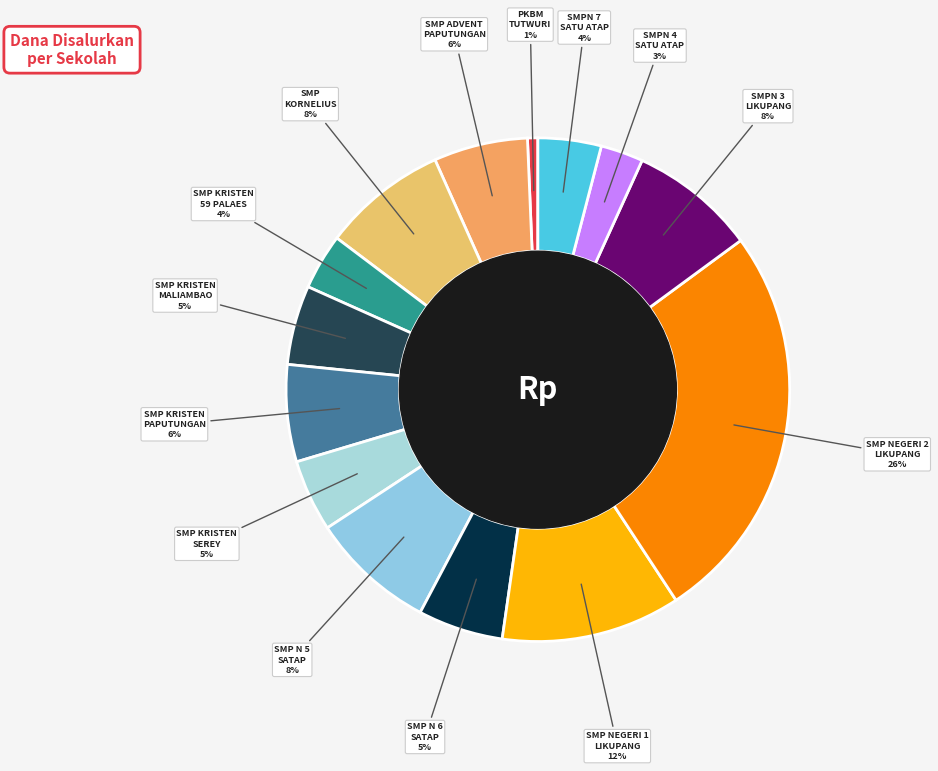

How many slices are in this pie chart?

14